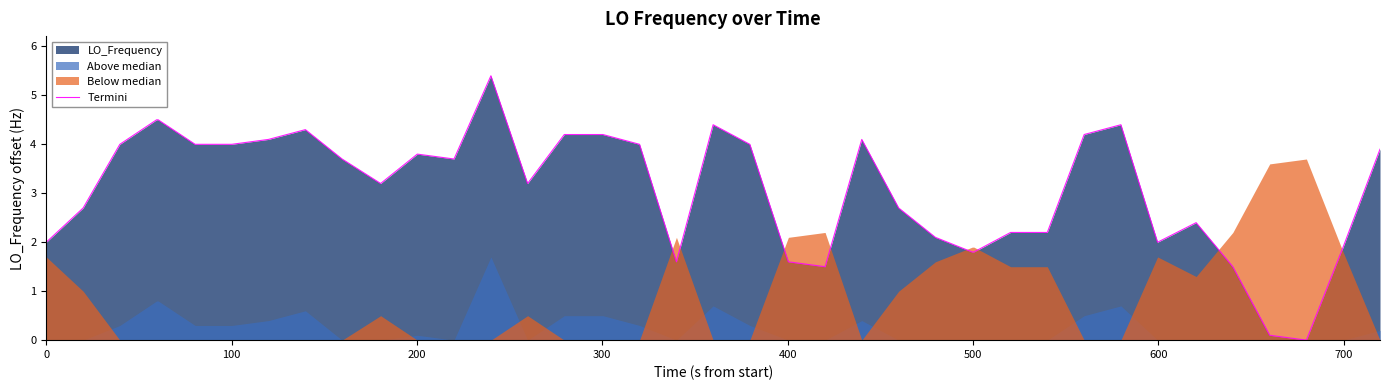

What is the maximum value for Termini?

5.4